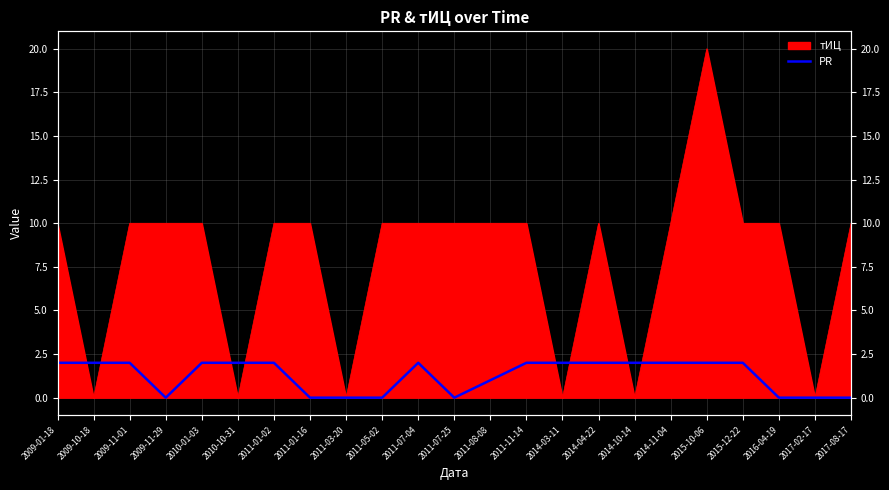

What position from the right is 2011-11-14?

10